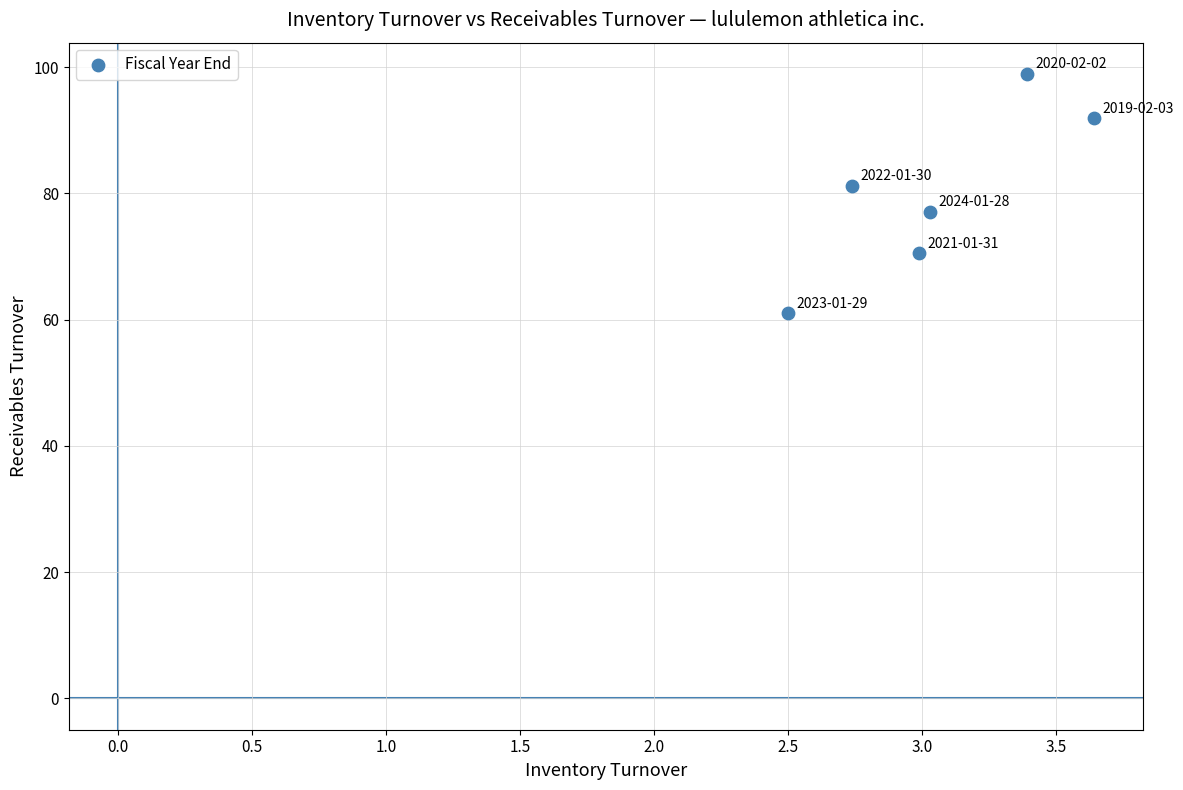

What is the average X value?

3.0